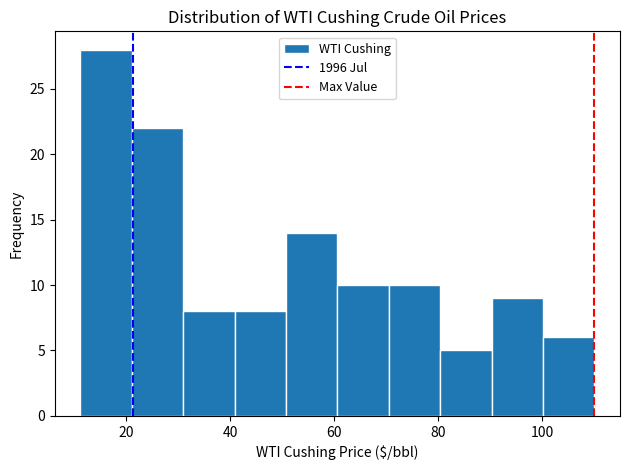

What is the height of the bar covering 100 to 110 on the x-axis? Neither the bar edges nor the heights are printed on the chart, so give them approximately, as read against the axes.

6